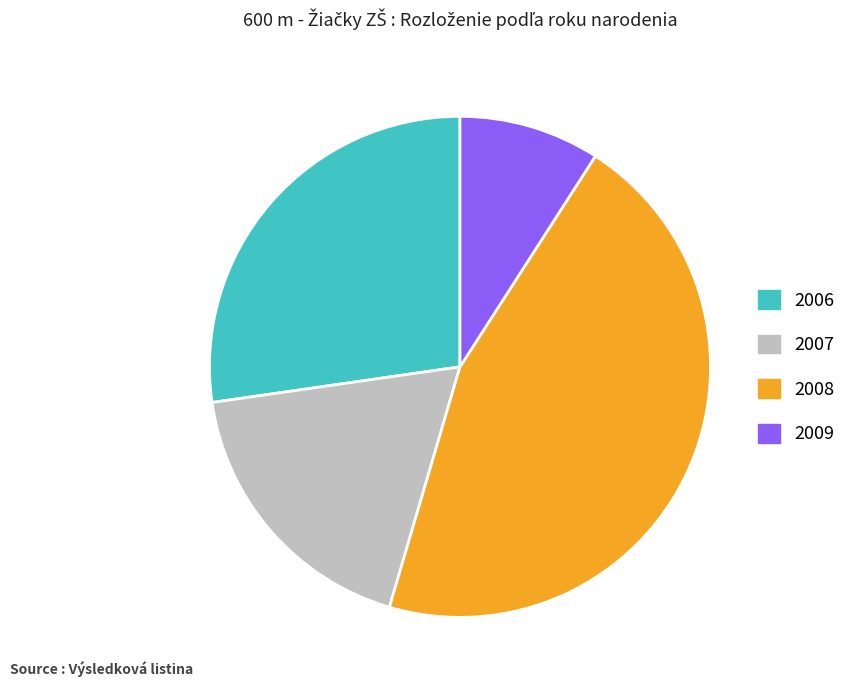

Combined, do 2008 and 2006 account for over 50%?

Yes